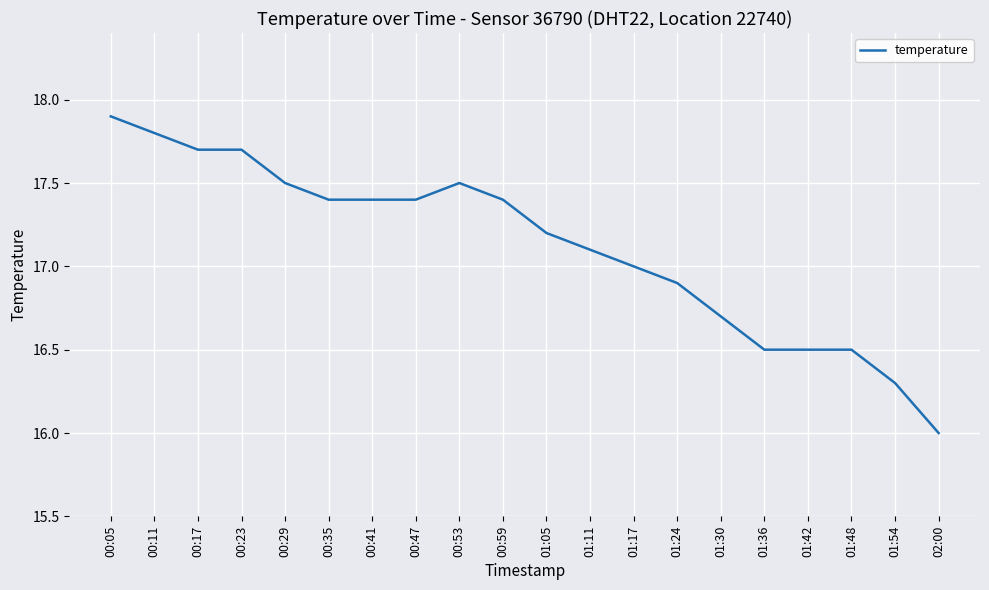

Reading right to left, list all the values displayed in this chart.

02:00=16.0	01:54=16.3	01:48=16.5	01:42=16.5	01:36=16.5	01:30=16.7	01:24=16.9	01:17=17.0	01:11=17.1	01:05=17.2	00:59=17.4	00:53=17.5	00:47=17.4	00:41=17.4	00:35=17.4	00:29=17.5	00:23=17.7	00:17=17.7	00:11=17.8	00:05=17.9